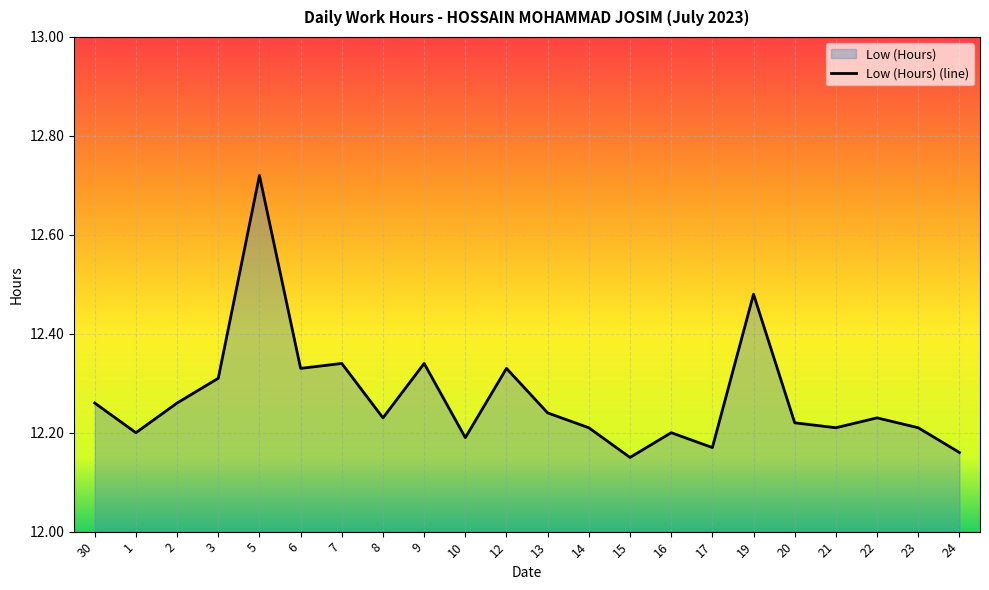

Which label corresponds to the smallest value in the chart?

15